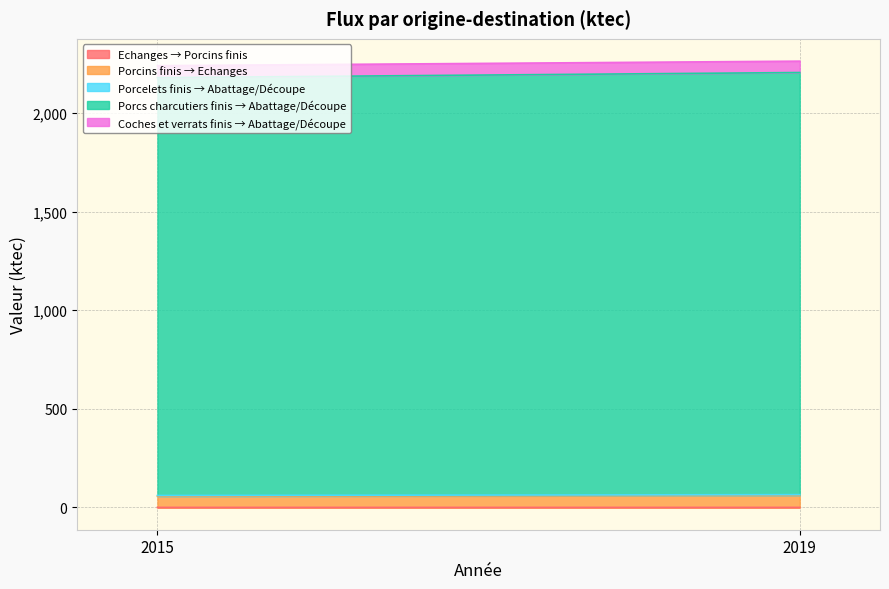

Between 2015 and 2019, which series saw the biggest shift?

Porcs charcutiers finis → Abattage/Découpe